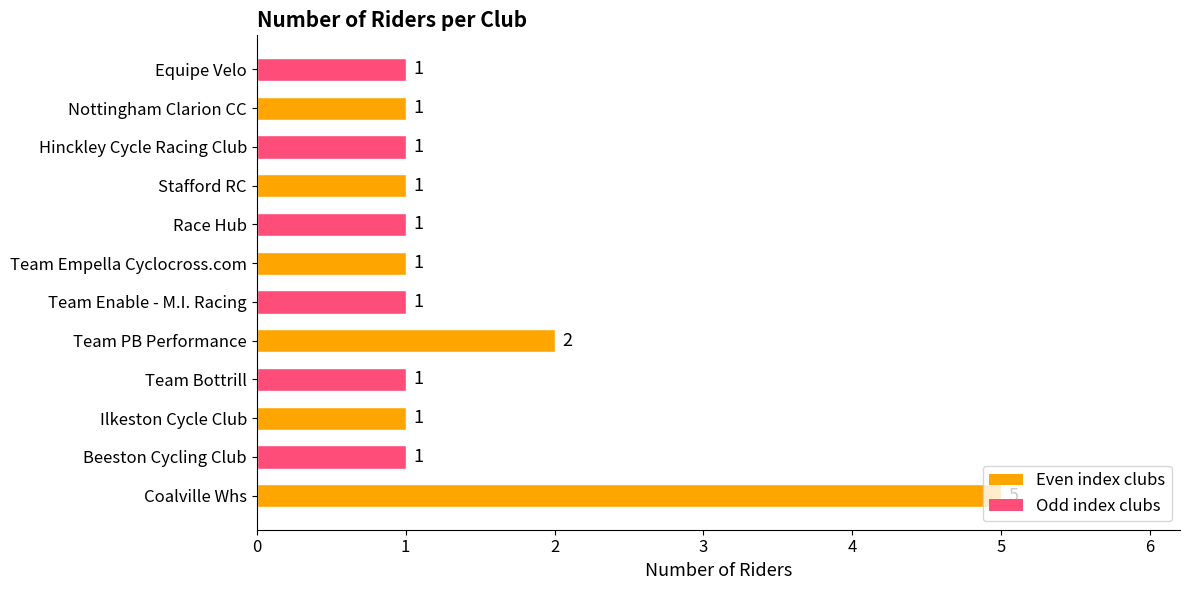

How many series are shown in this chart?

1